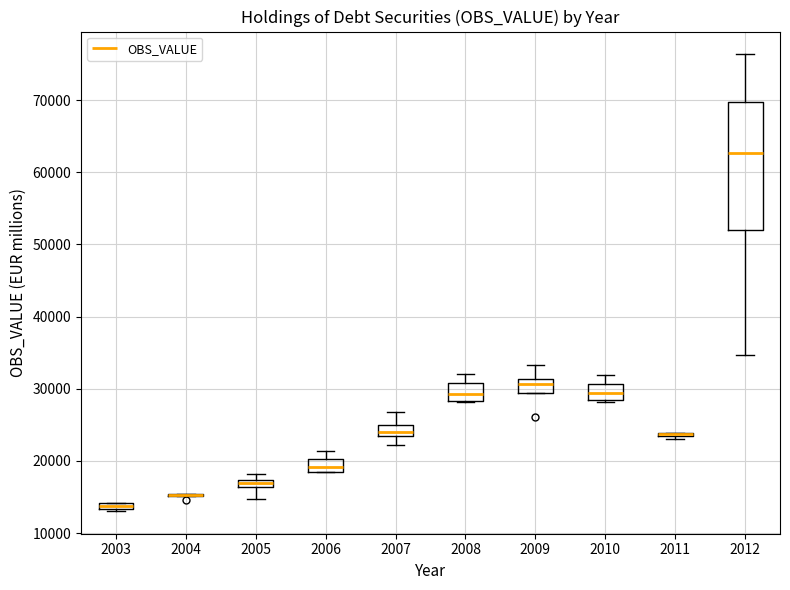

Comparing the boxes themselves (not the whiskers), which one is the tallest?

2012